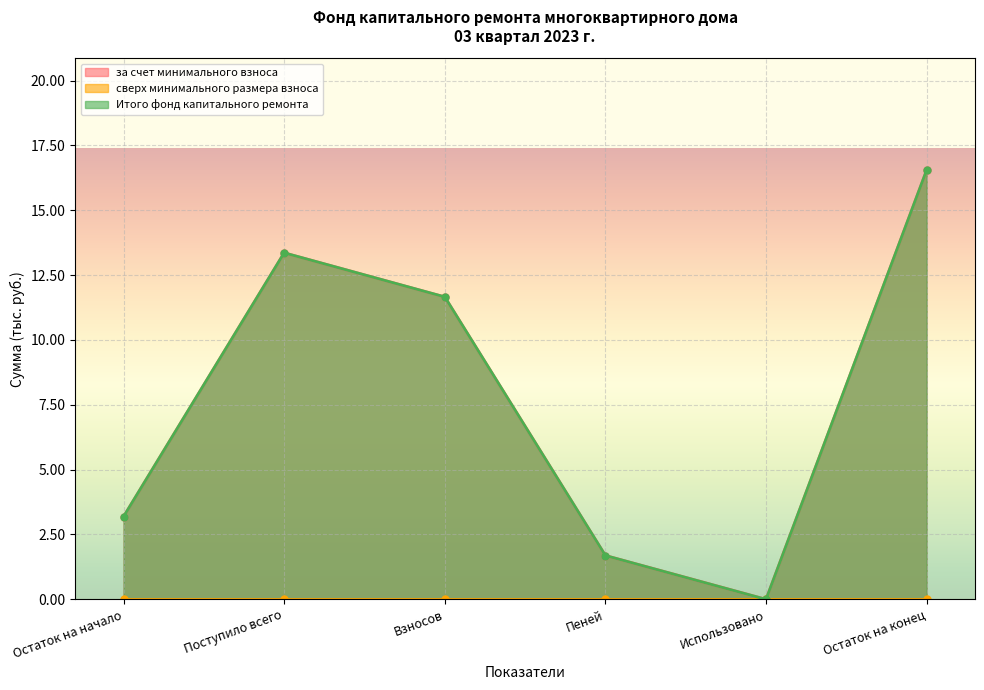

At which category does Итого фонд капитального ремонта reach its first local peak?

Поступило всего